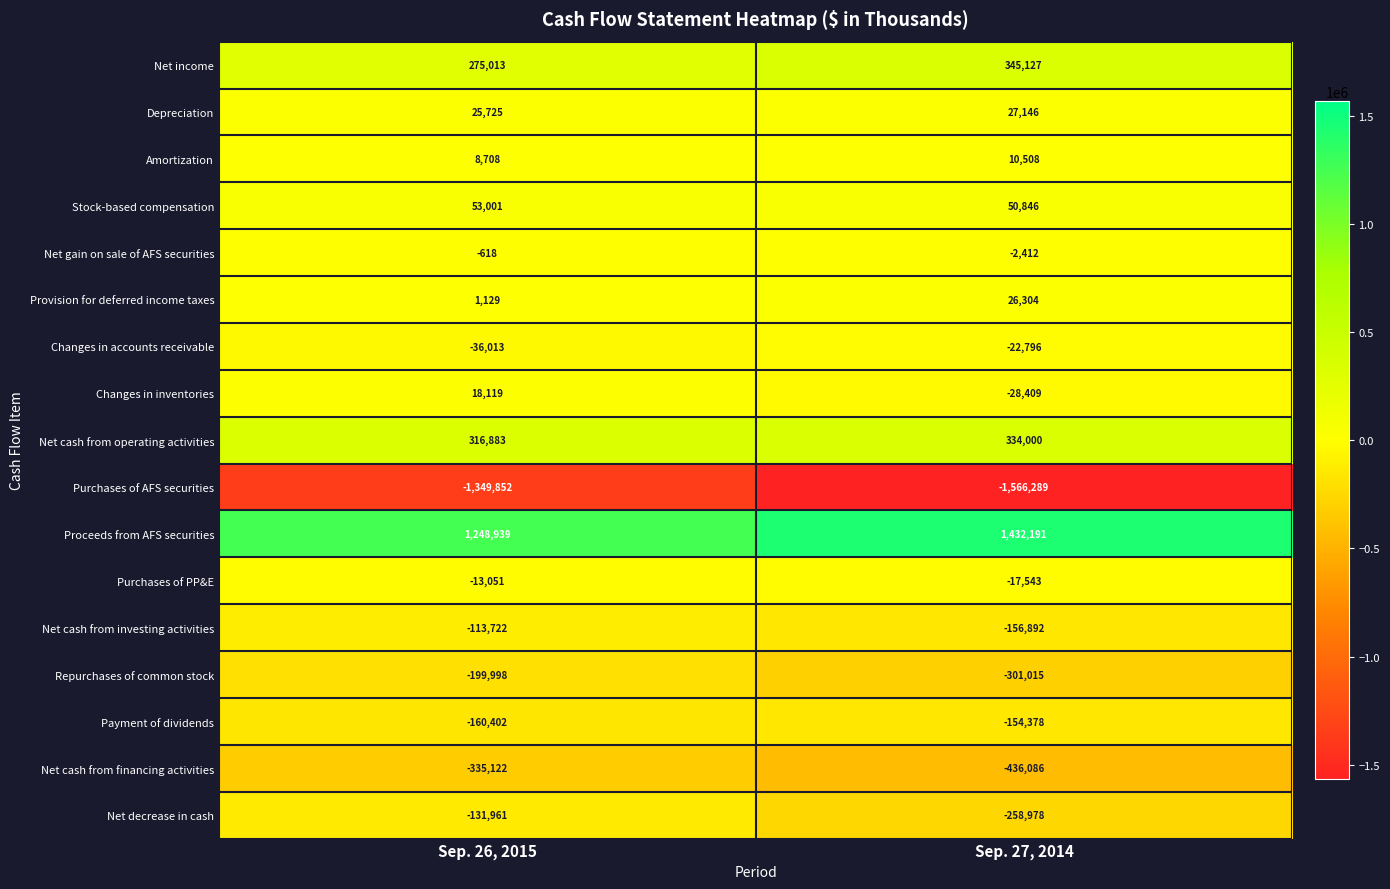

Which series has the largest range (max minus min)?

Purchases of AFS securities